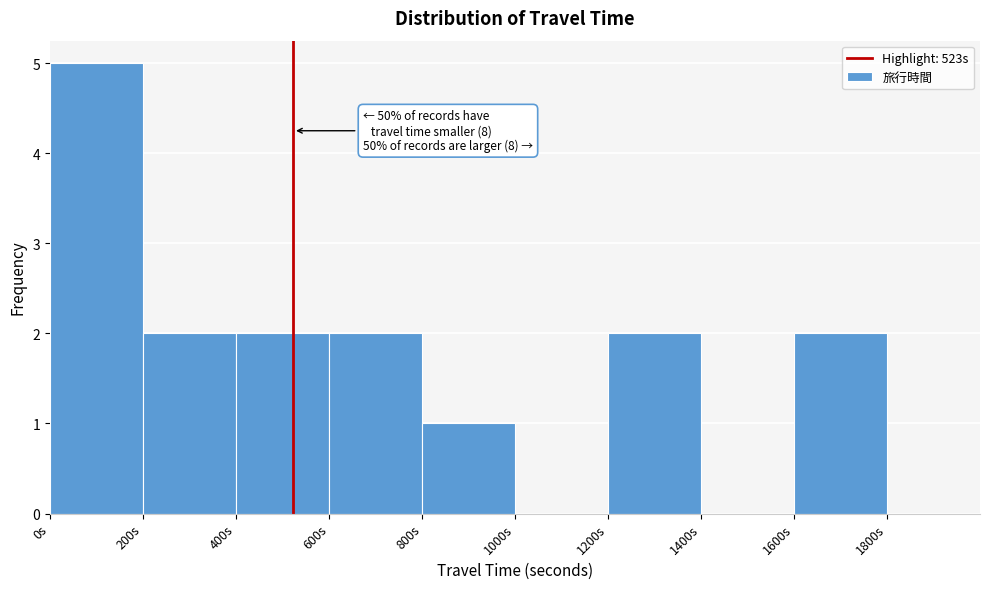

Over which range of the x-axis is the bar tallest?

0 to 200